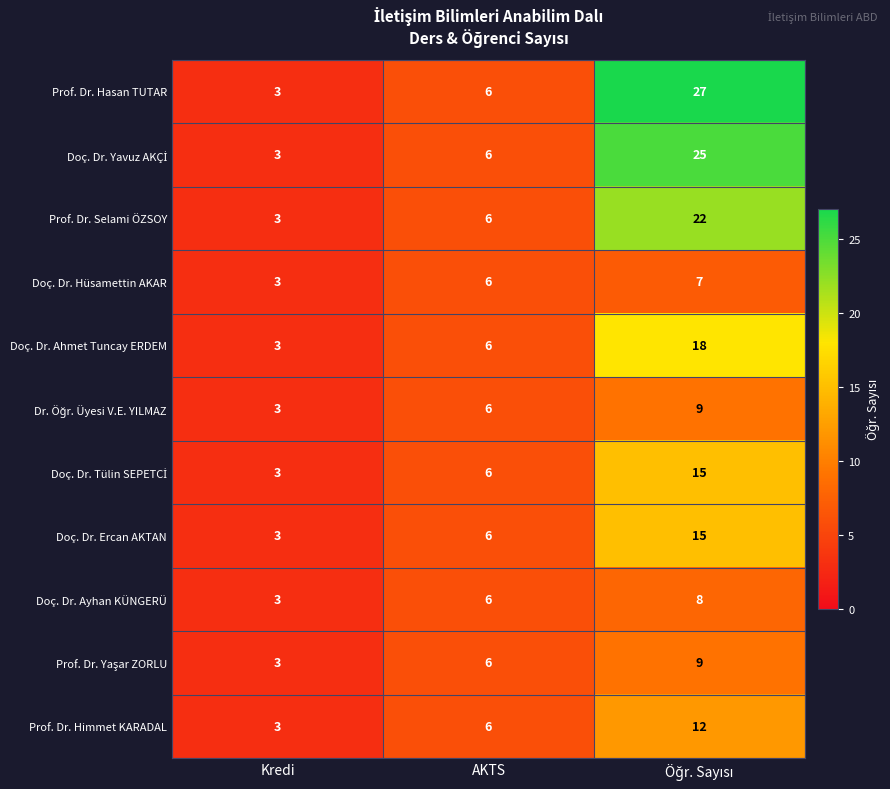

How many series are shown in this chart?

11